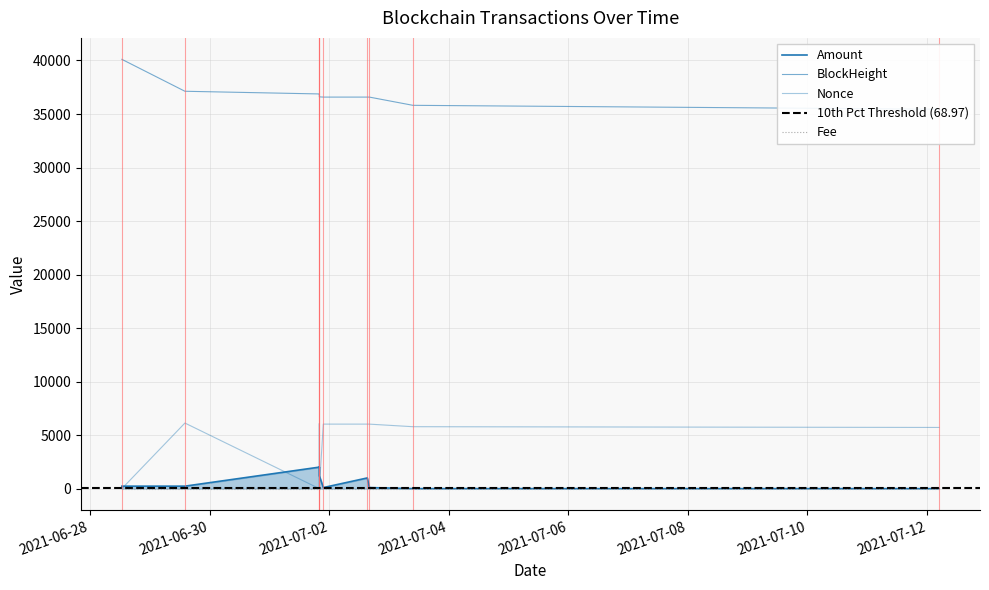

True or false: BlockHeight has more than 1 interior local peaks.

False